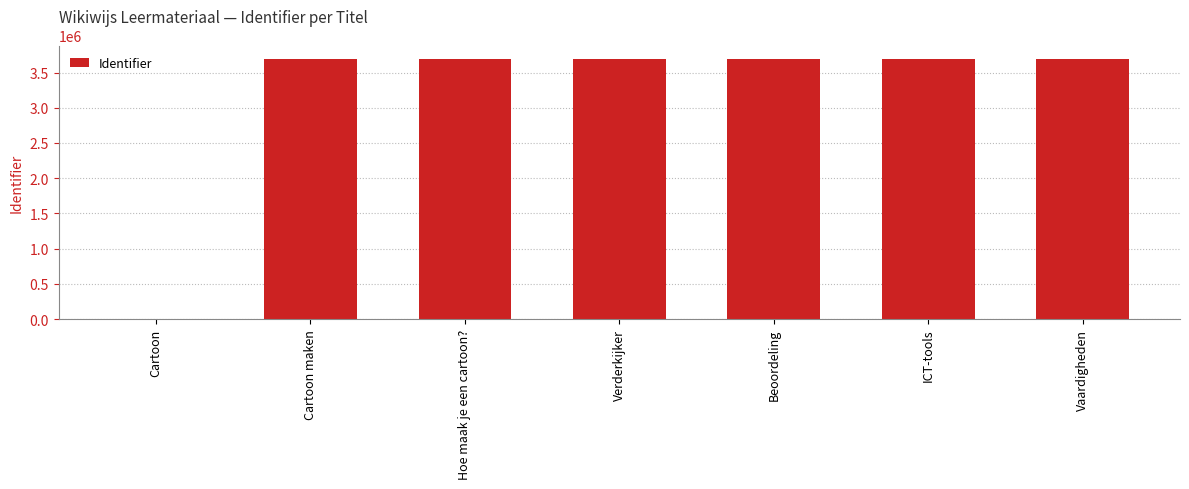

At which label is the value closest to 1849764?

Cartoon maken